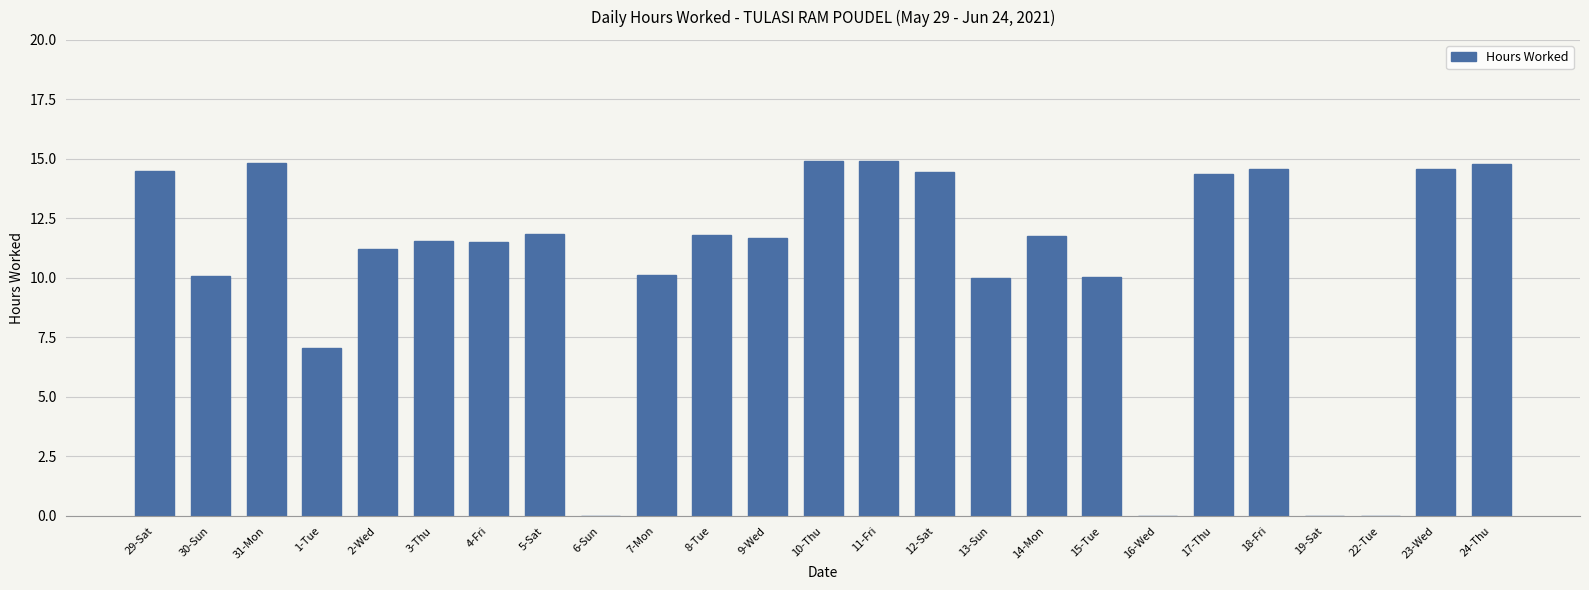

Where does the data first go above 11?

29-Sat